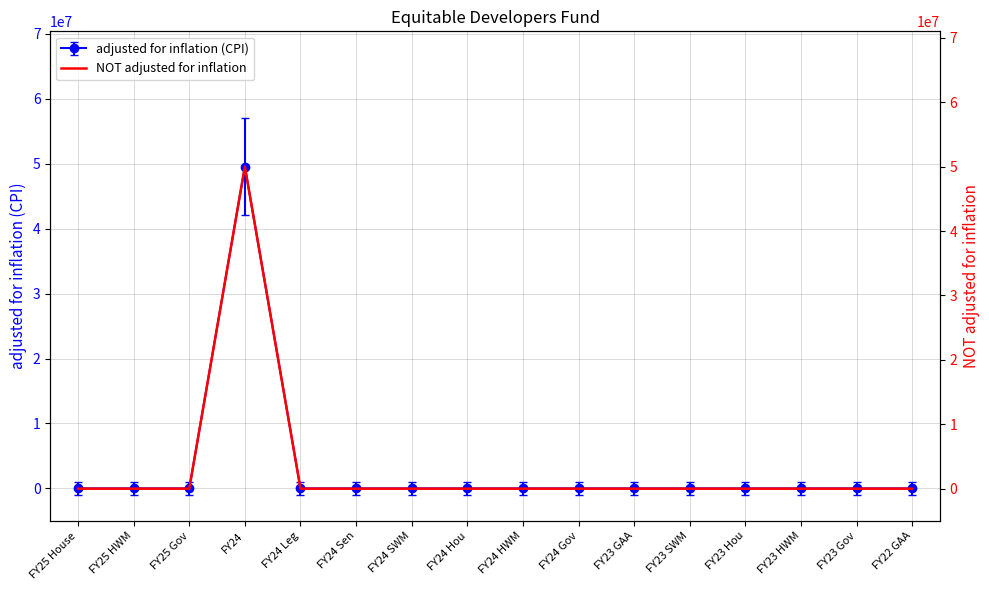

Which category has the highest value across all series?

FY24